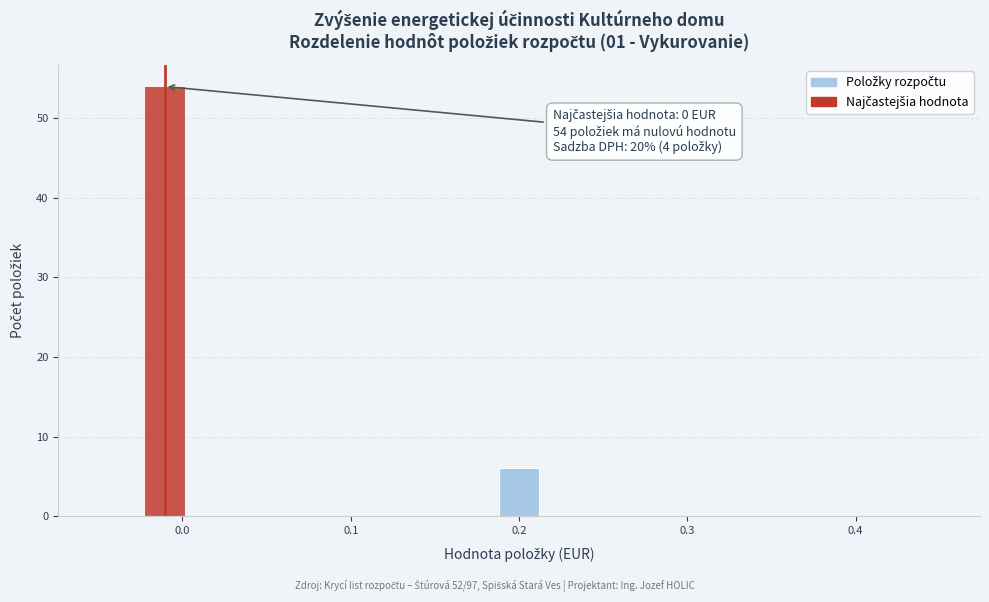

Read against the x-axis, roughly where is the centre of the tallest bar?

-0.01